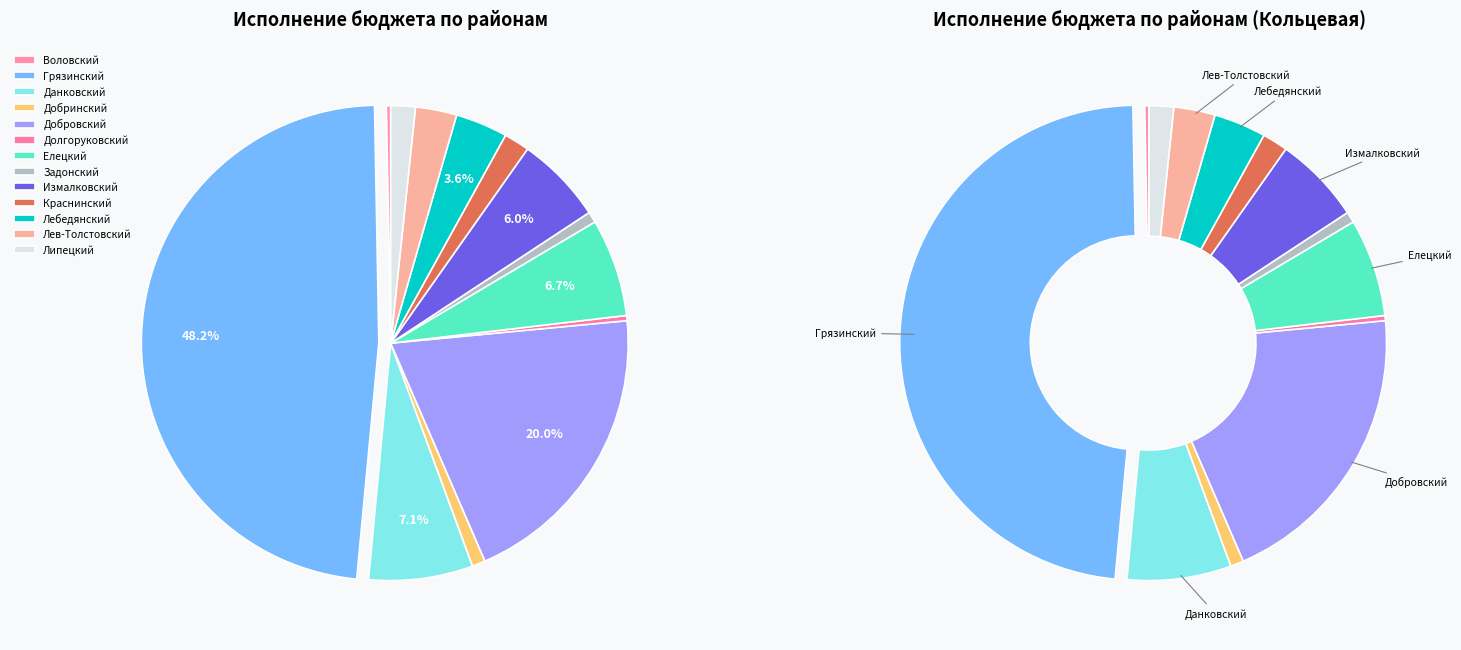

How many slices are in this pie chart?

13